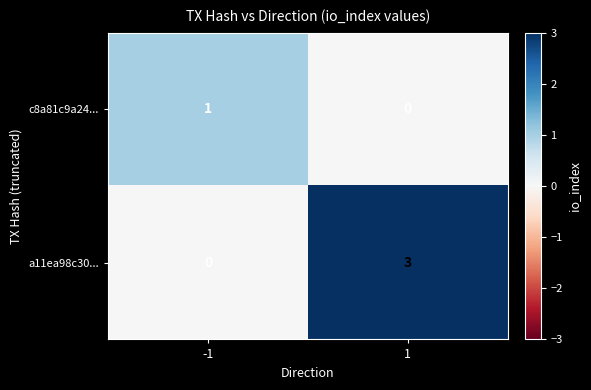

True or false: a11ea98c30... has a value of 0 at -1.

True